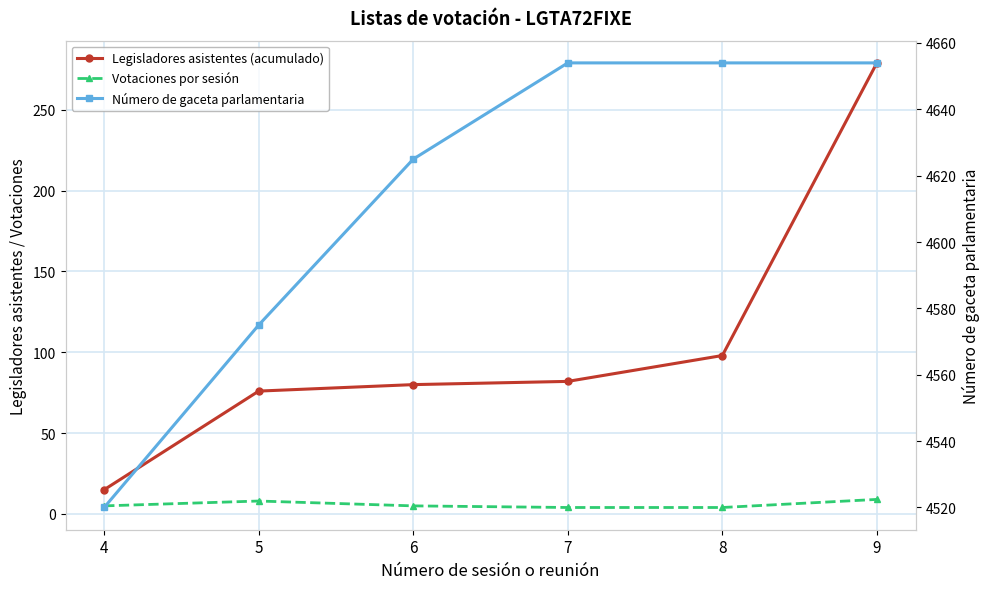

Which series has the widest spread of values?

Legisladores asistentes (acumulado)